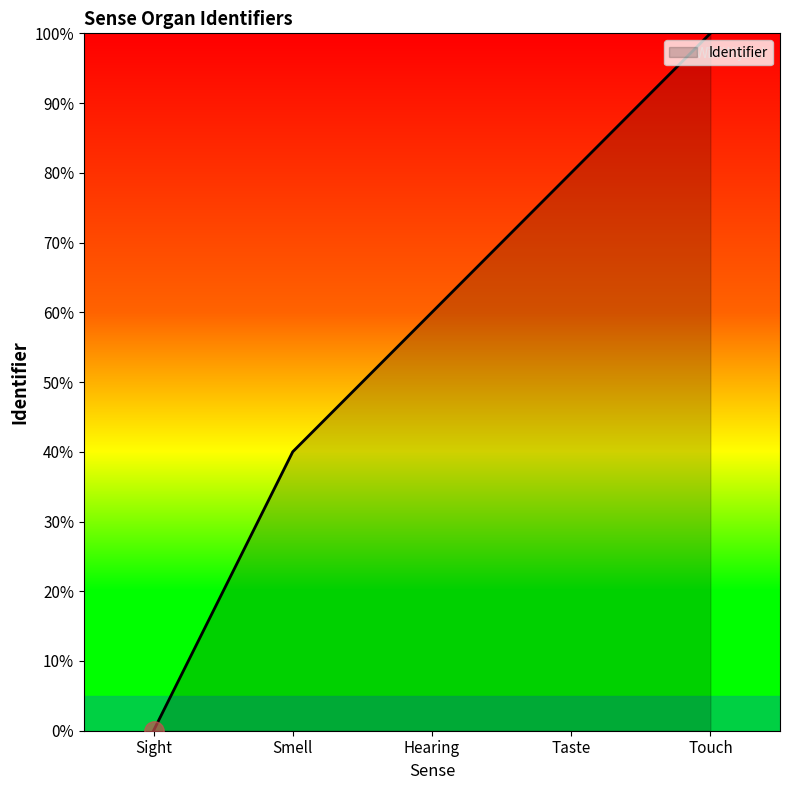

List the labels in order of value, largest first.

Touch, Taste, Hearing, Smell, Sight